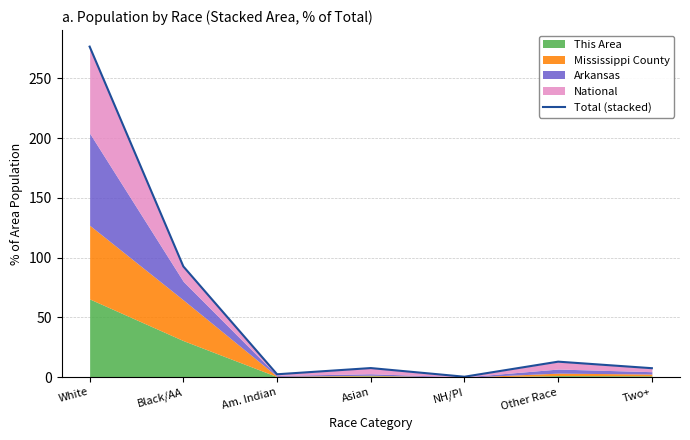

What position from the right is Asian?

4